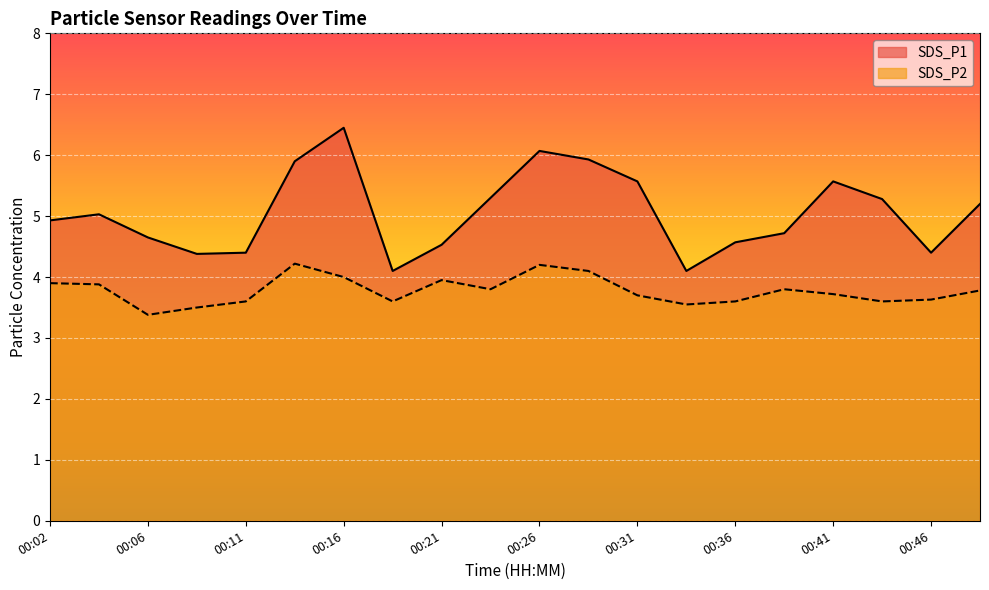

Reading right to left, list all the values displayed in this chart.

SDS_P1: 00:48=5.2	00:46=4.4	00:43=5.3	00:41=5.6	00:38=4.7	00:36=4.6	00:34=4.1	00:31=5.6	00:29=5.9	00:26=6.1	00:24=5.3	00:21=4.5	00:19=4.1	00:16=6.5	00:14=5.9	00:11=4.4	00:09=4.4	00:06=4.7	00:04=5.0	00:02=4.9
SDS_P2: 00:48=3.8	00:46=3.6	00:43=3.6	00:41=3.7	00:38=3.8	00:36=3.6	00:34=3.5	00:31=3.7	00:29=4.1	00:26=4.2	00:24=3.8	00:21=4.0	00:19=3.6	00:16=4.0	00:14=4.2	00:11=3.6	00:09=3.5	00:06=3.4	00:04=3.9	00:02=3.9